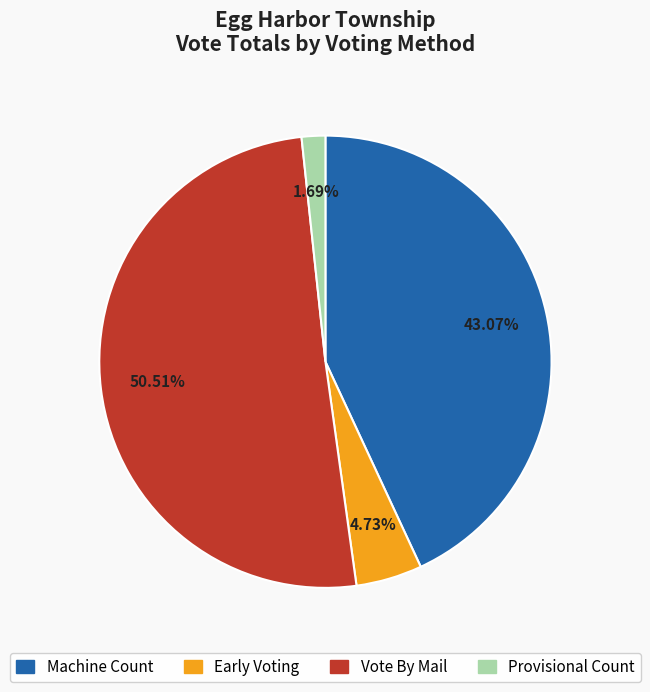

How many segments does this pie chart have?

4